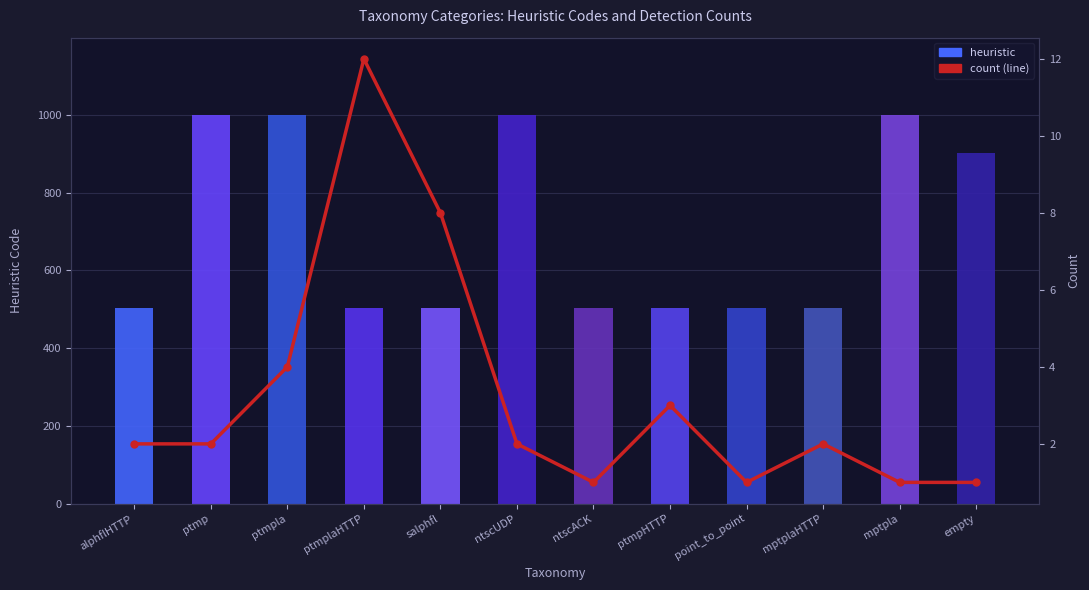

Rank the categories by count (line) value from lowest to highest.

ntscACK, point_to_point, mptpla, empty, alphflHTTP, ptmp, ntscUDP, mptplaHTTP, ptmpHTTP, ptmpla, salphfl, ptmplaHTTP